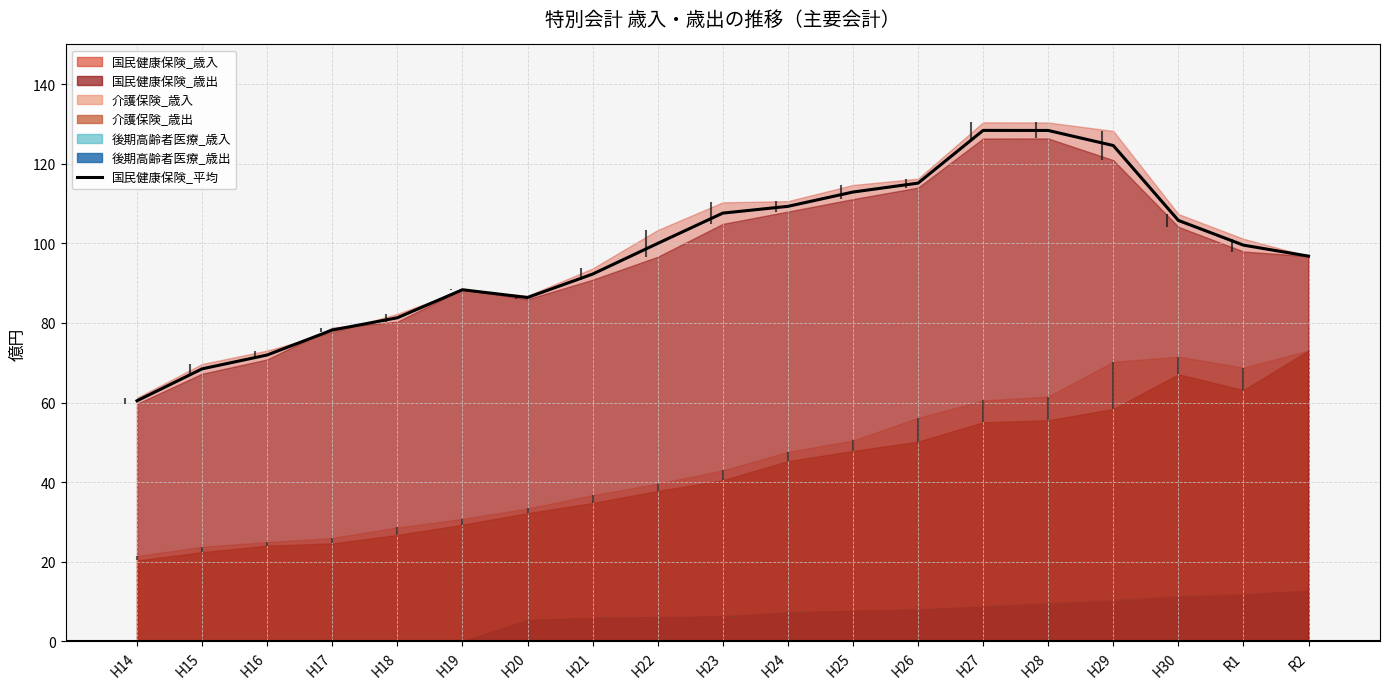

Between H22 and H24, which is larger?

H24